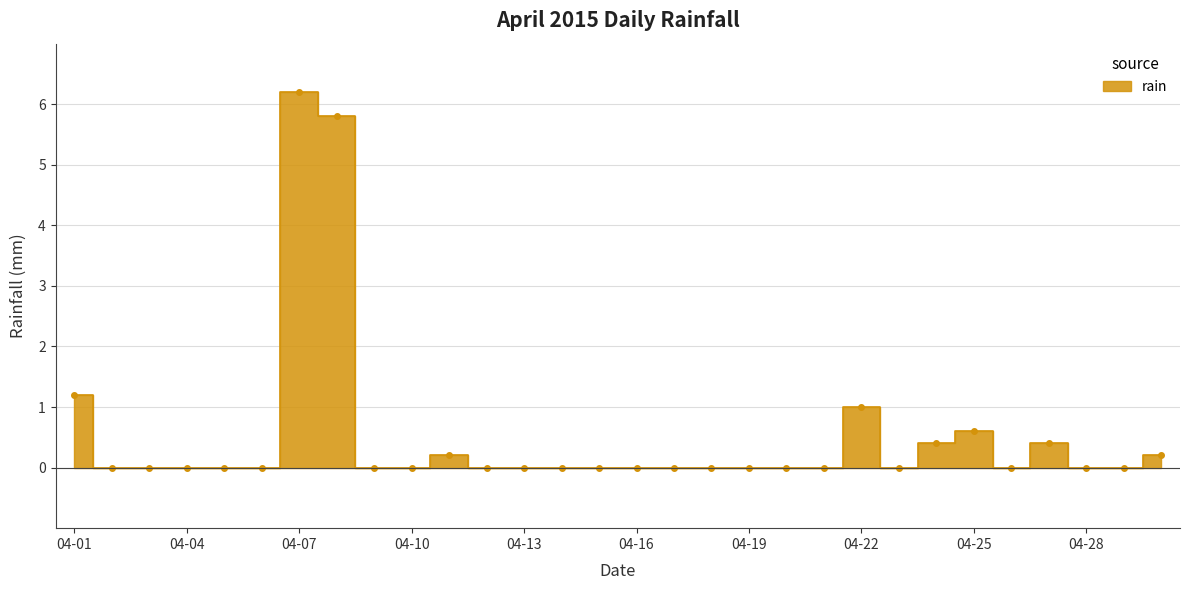

True or false: the data shows 0.0 at 2015-04-14.

True